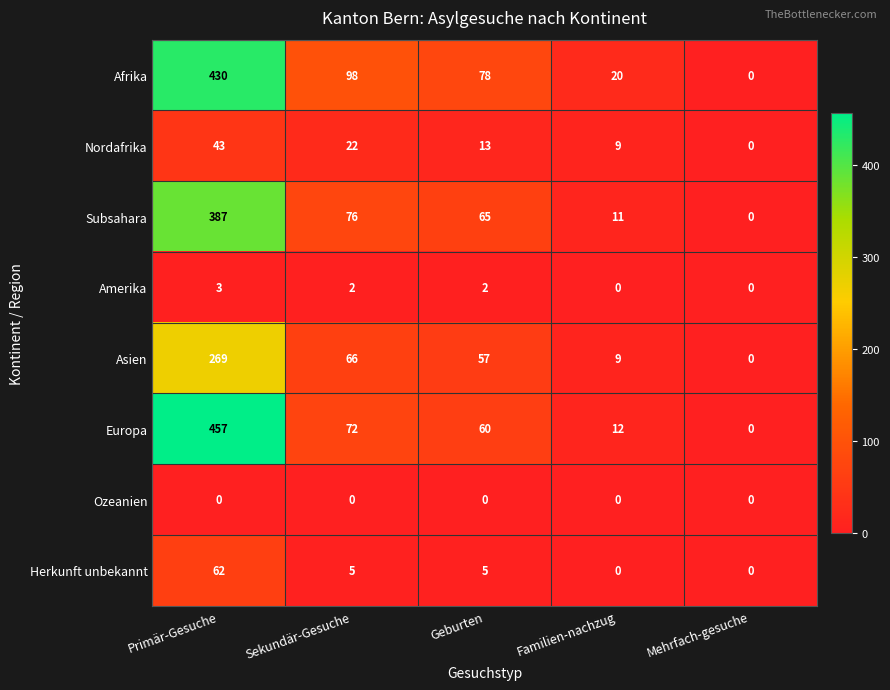

Is it true that Amerika equals 0 at Mehrfach-gesuche?

True